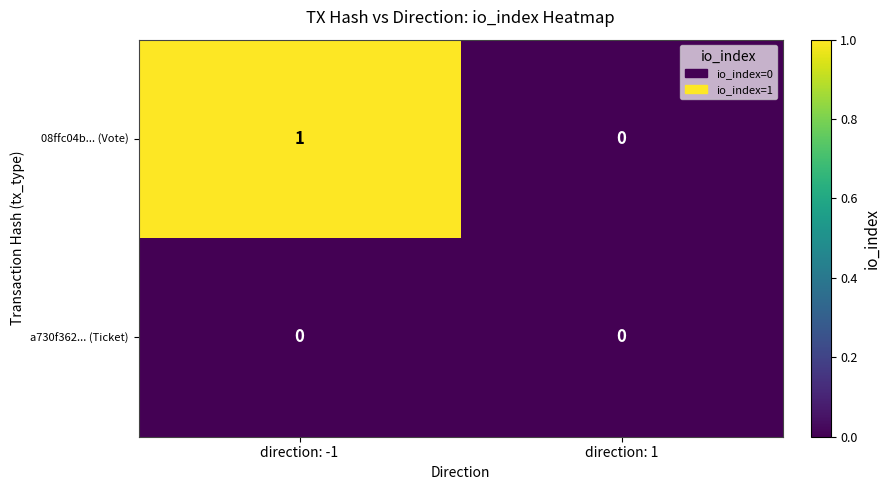

At which label does 08ffc04b... (Vote) reach its minimum?

direction: 1